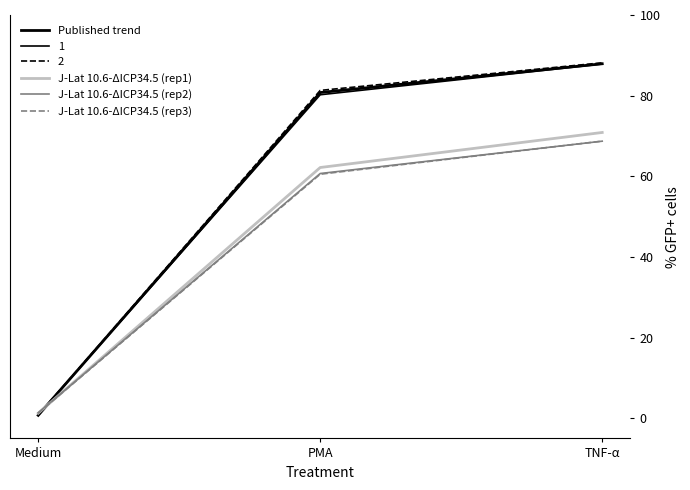

What is the label of the 2nd point from the left?

PMA